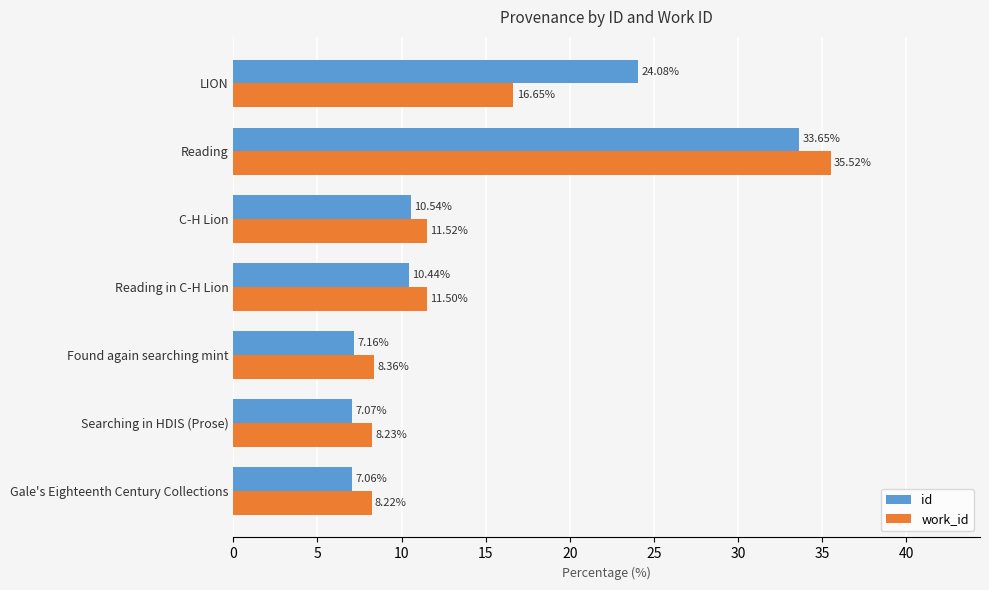

Which label corresponds to the largest value in the chart?

Reading